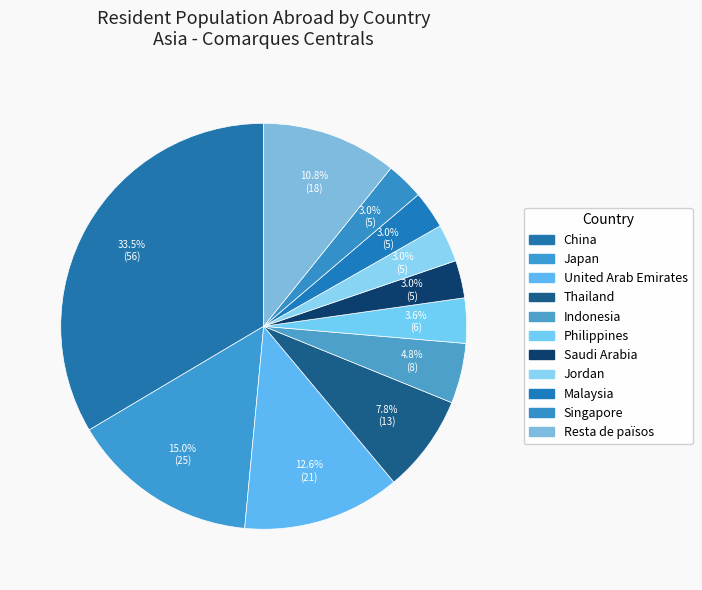

The Japan slice represents 15% of the pie. True or false?

True